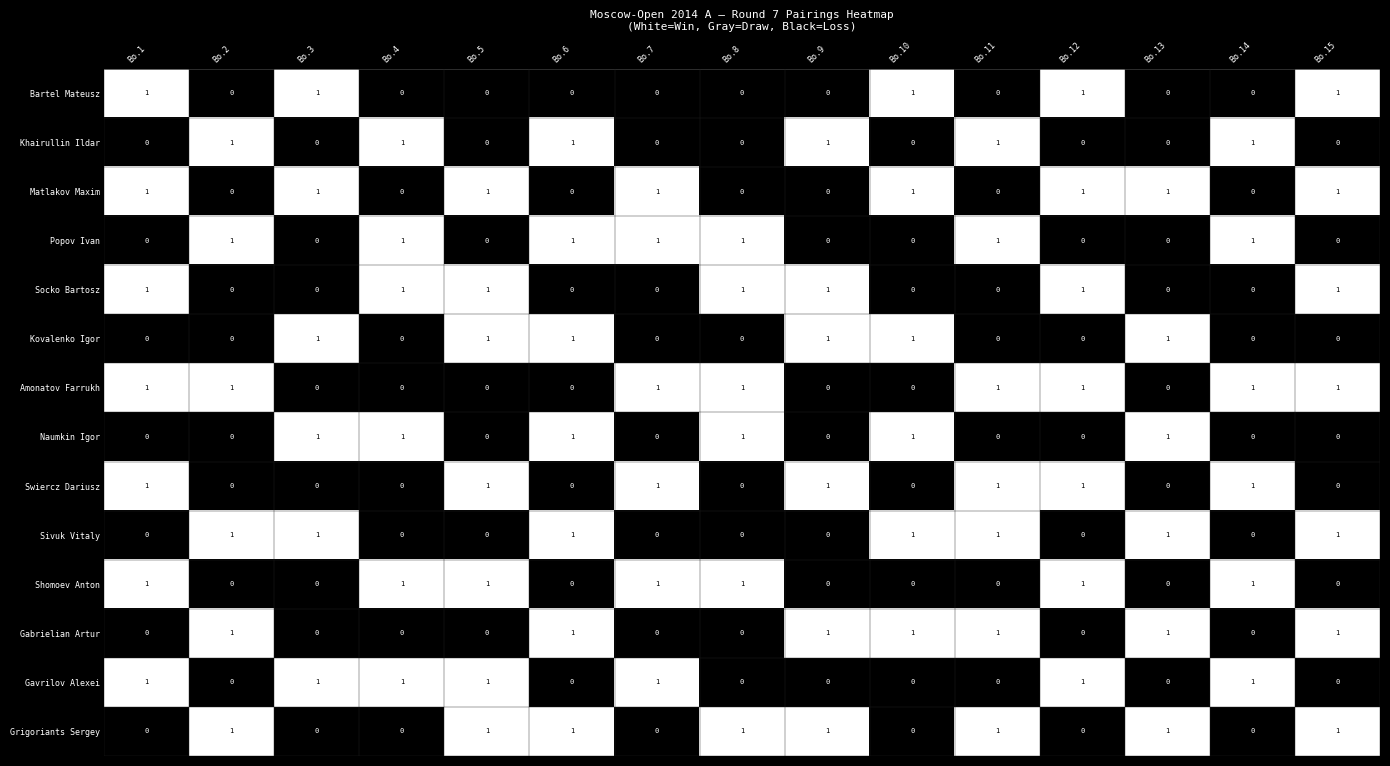

The Kovalenko Igor series shows 0 at Bo.9. True or false?

False